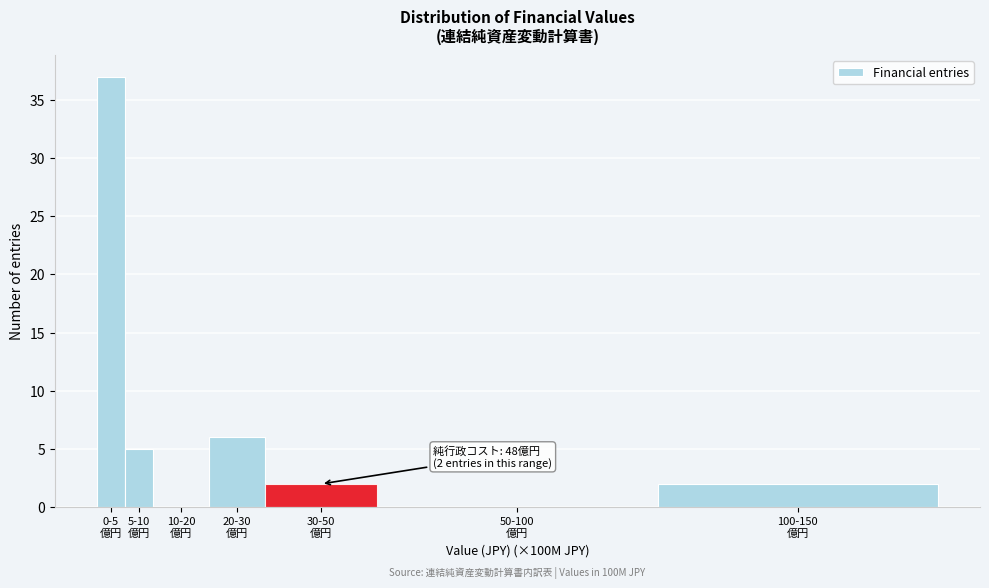

What is the maximum value shown in the chart?

37